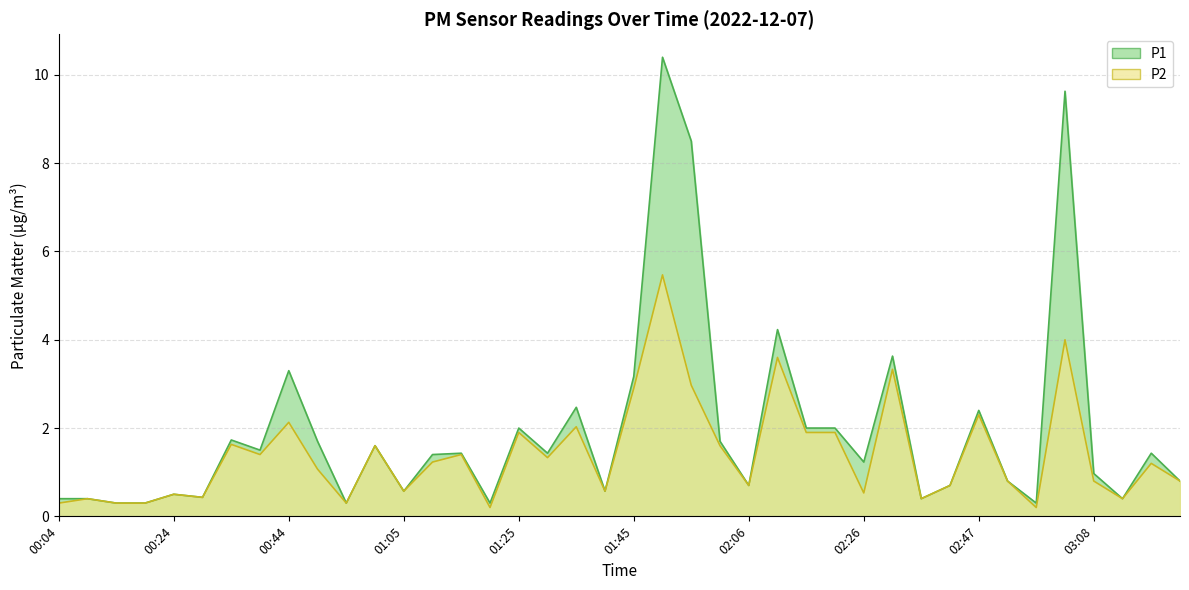

What is the average value of the P1 series?

2.0